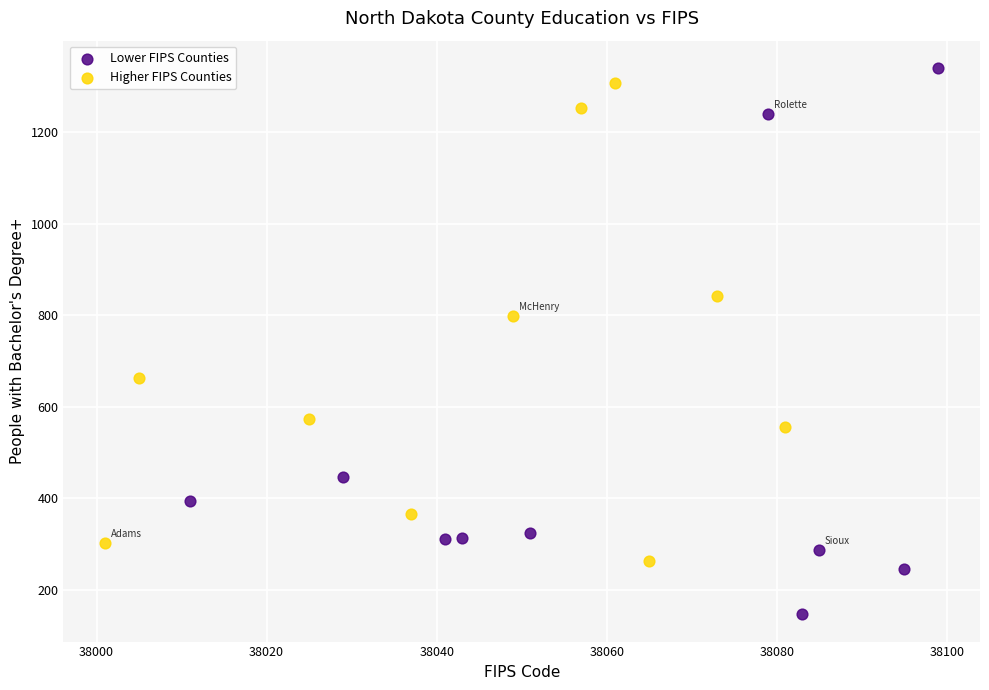

Which series has the largest Y range (max minus min)?

Lower FIPS Counties